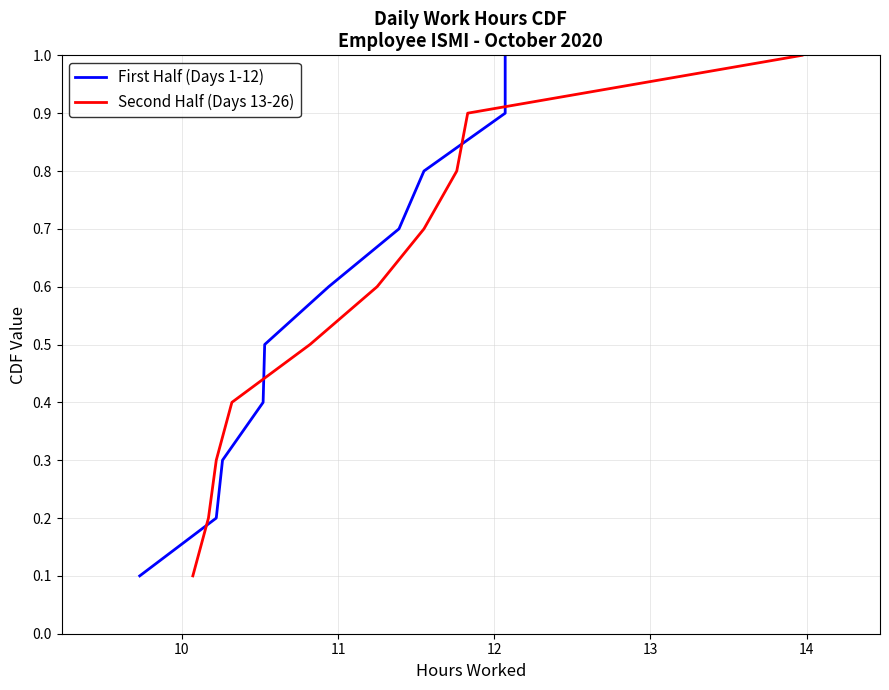

Count the Second Half (Days 13-26) values in the range 0 to 1.

10